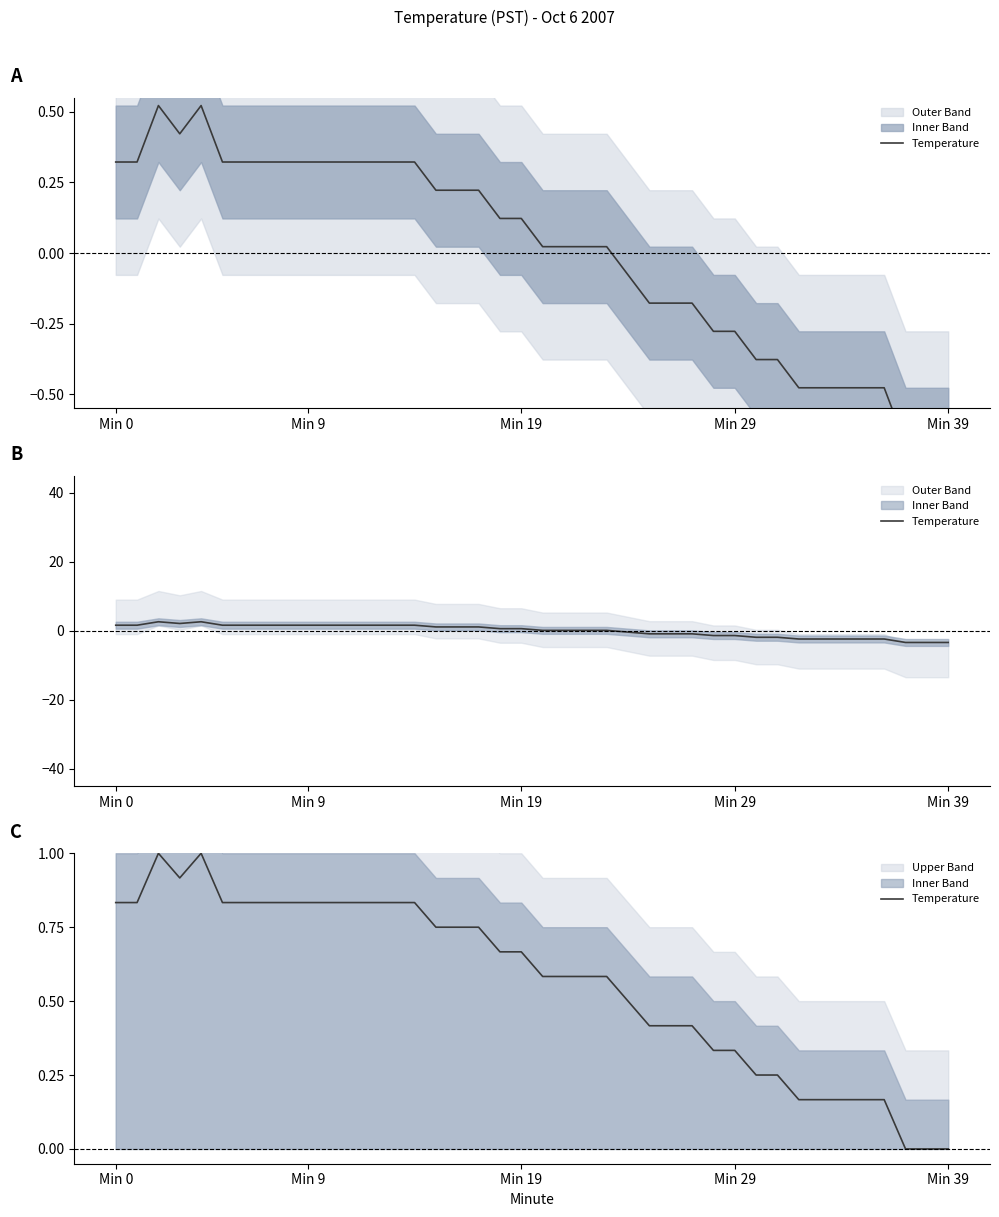

Which label corresponds to the largest value in the chart?

Min 19